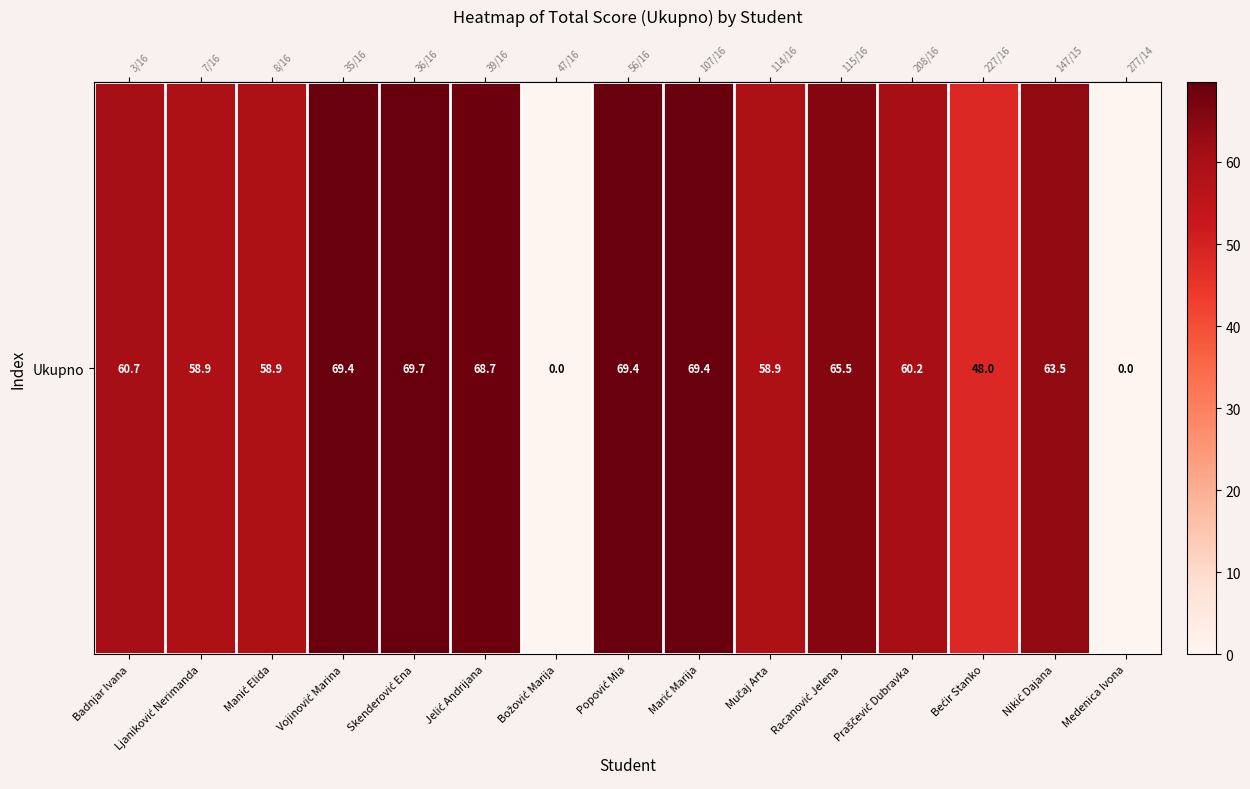

What is the change in value from Marić Marija to Praščević Dubravka?

-9.2